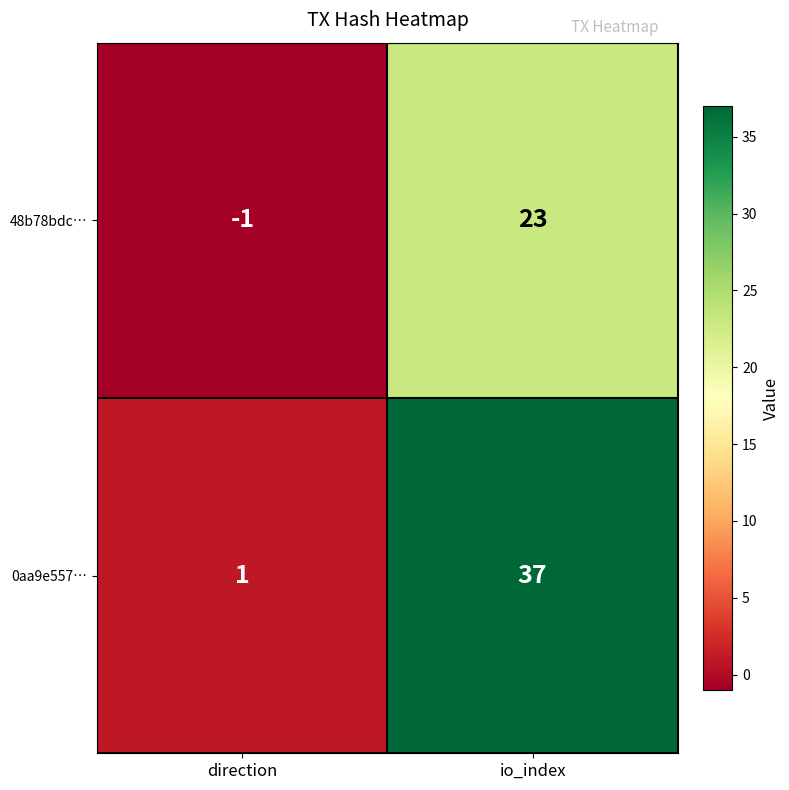

What is the maximum value shown in the chart?

37